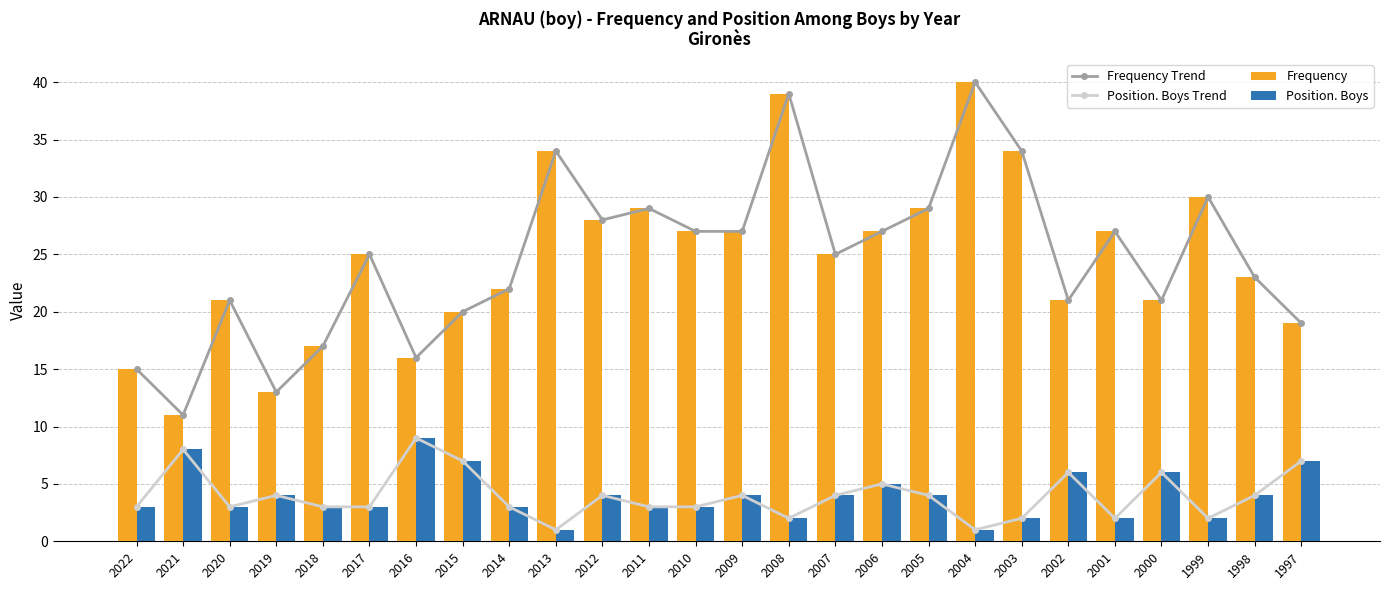

How many values in the Frequency Trend series exceed 25?

12